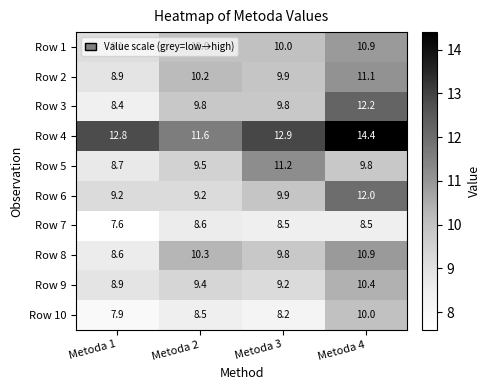

Between Metoda 1 and Metoda 2, which series saw the biggest shift?

Row 8